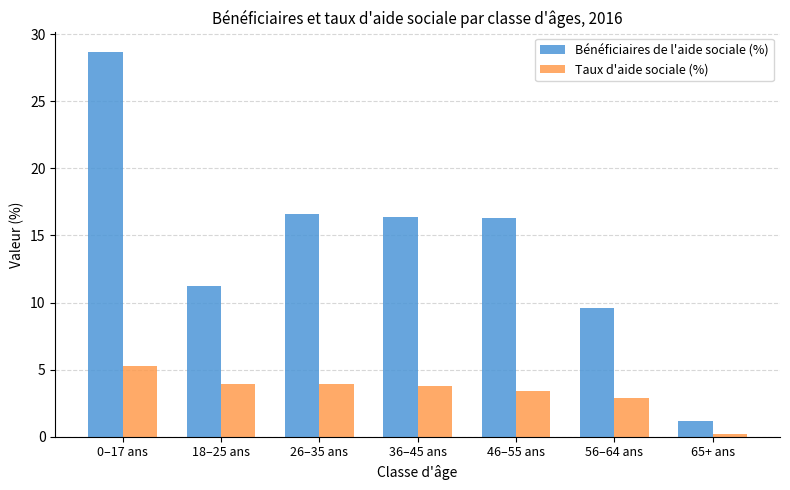

At how many categories does at least one series exceed 24?

1